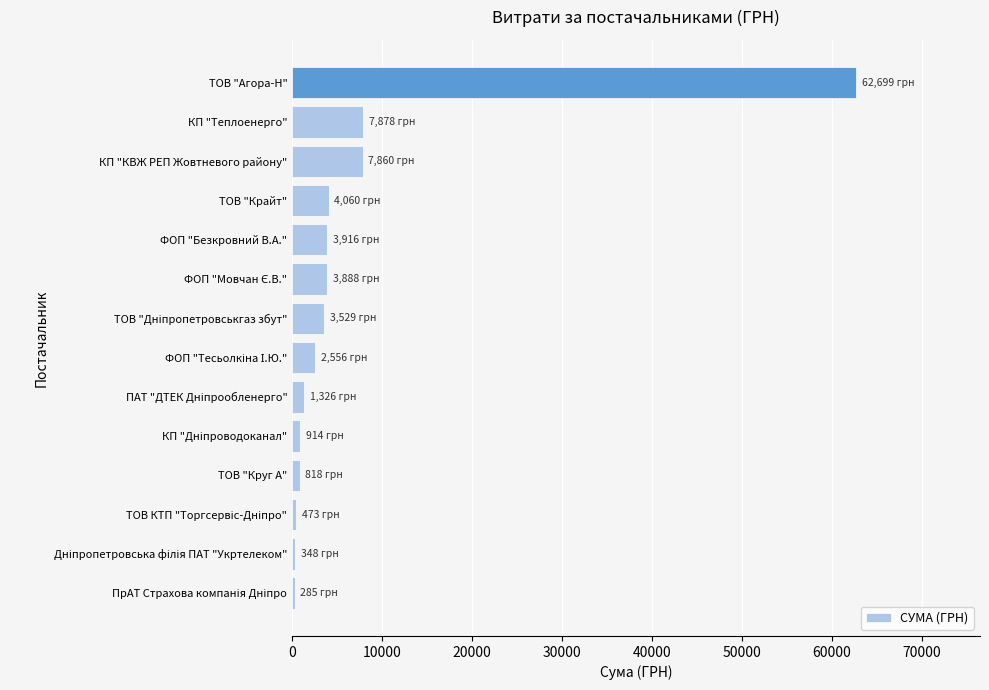

What is the average value?

7182.3